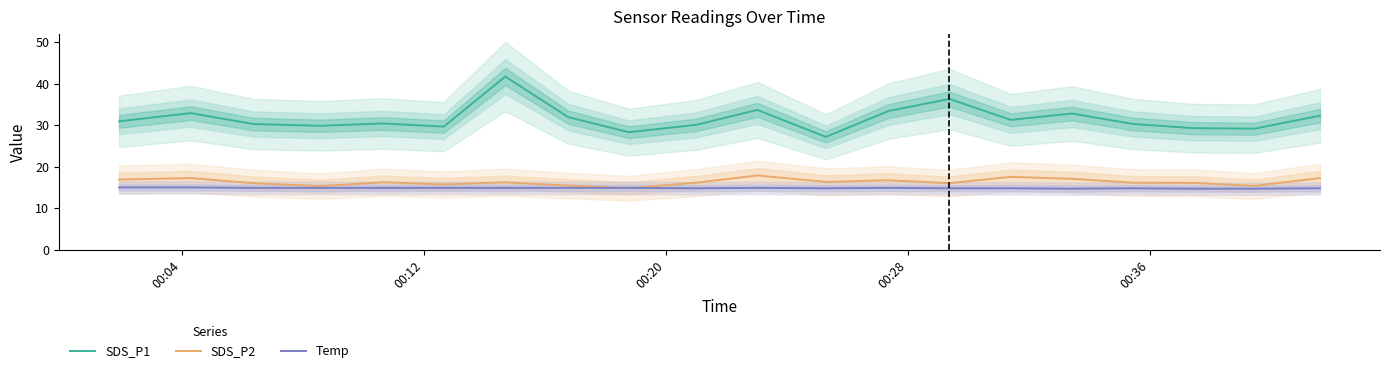

What is the minimum value for SDS_P2?

14.8